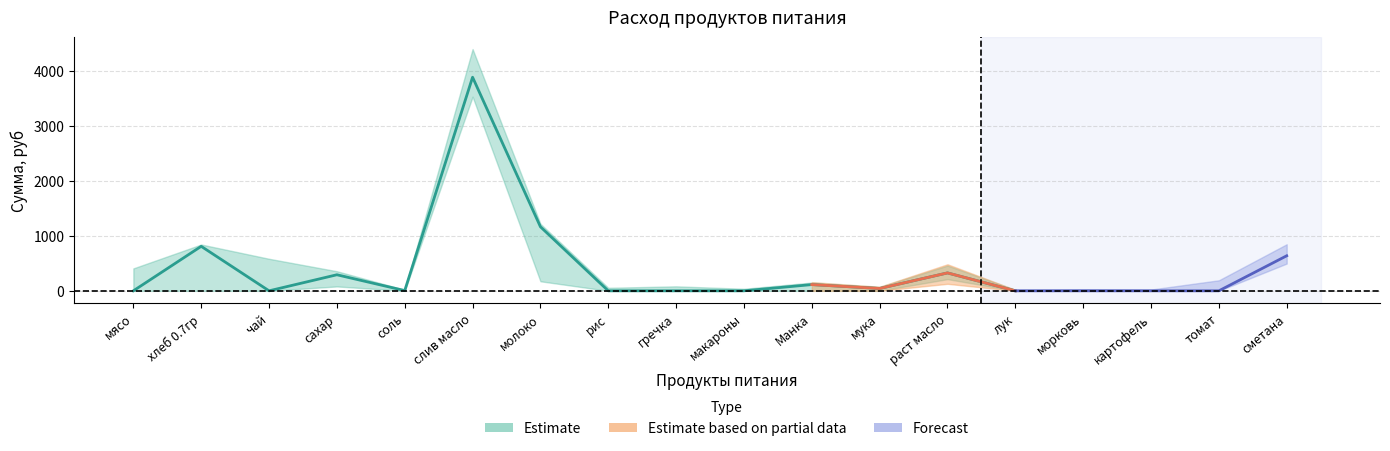

What position from the left is гречка?

9